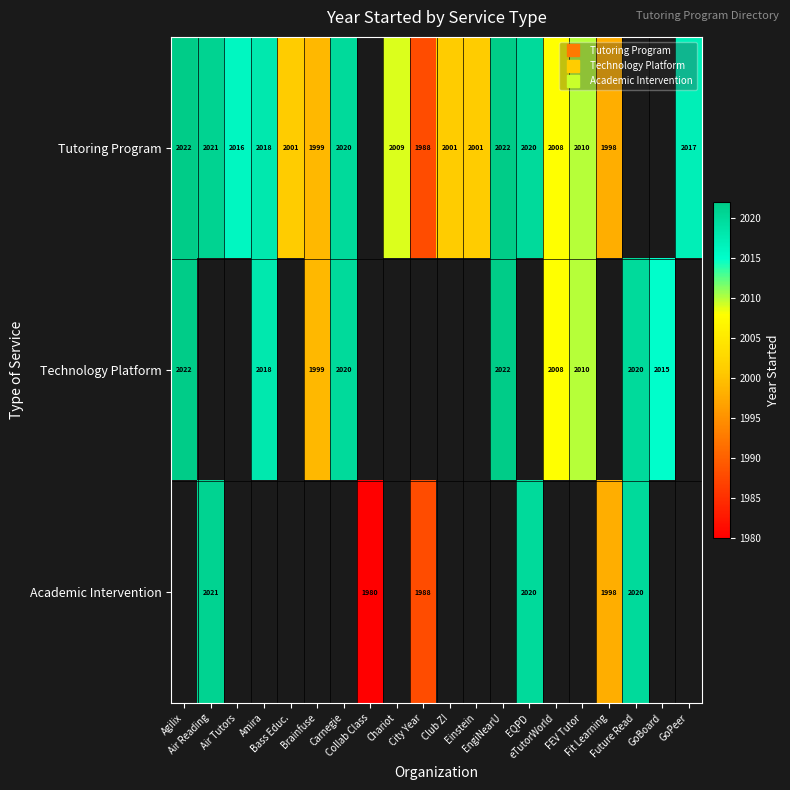

Count the number of categories in the chart.

20